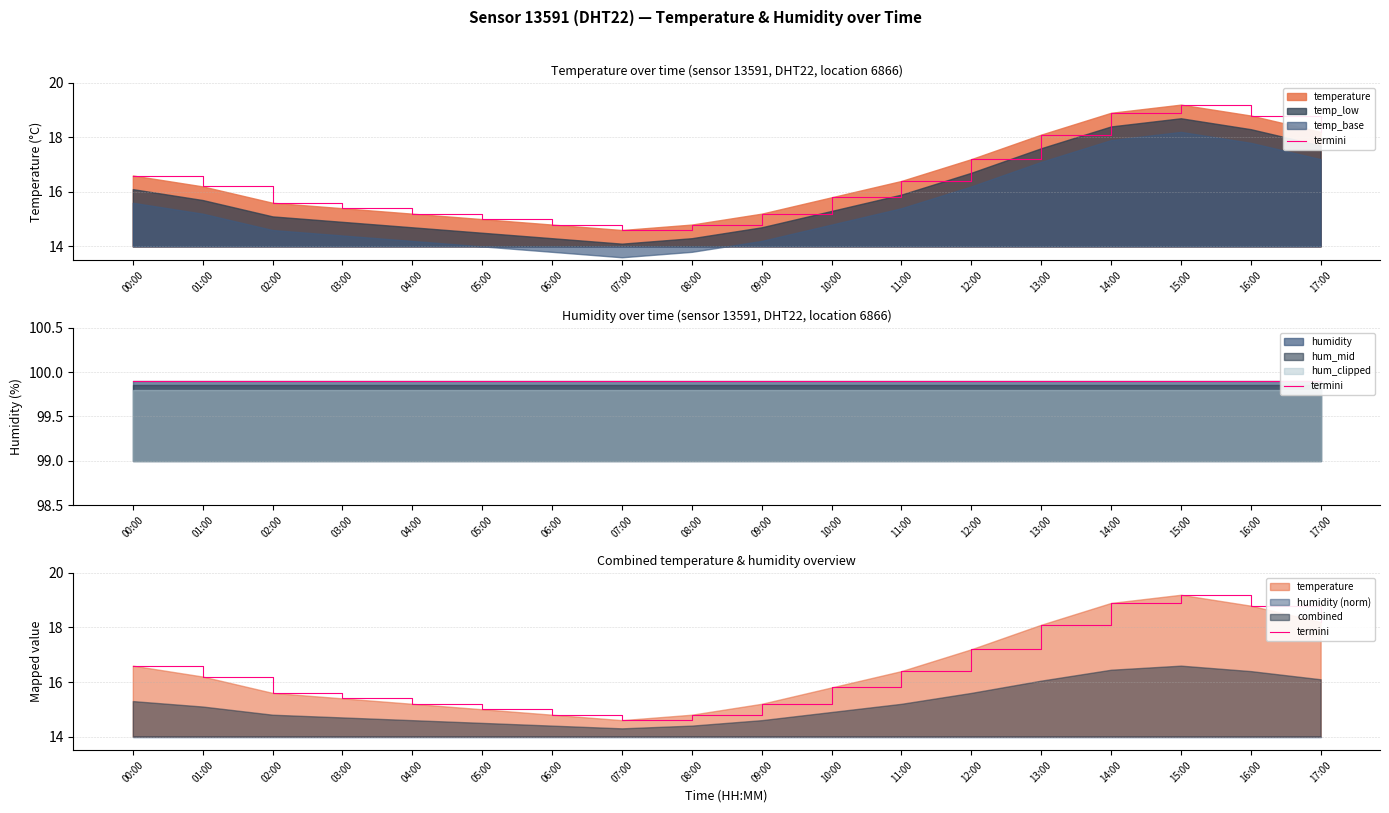

Where does the data first go above 16?

00:00